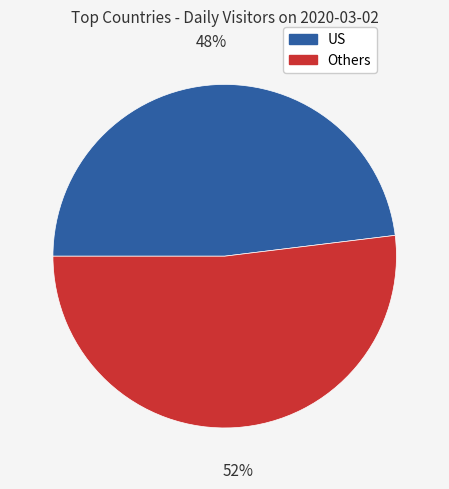

To the nearest percent, what is the average slice percentage?

50%